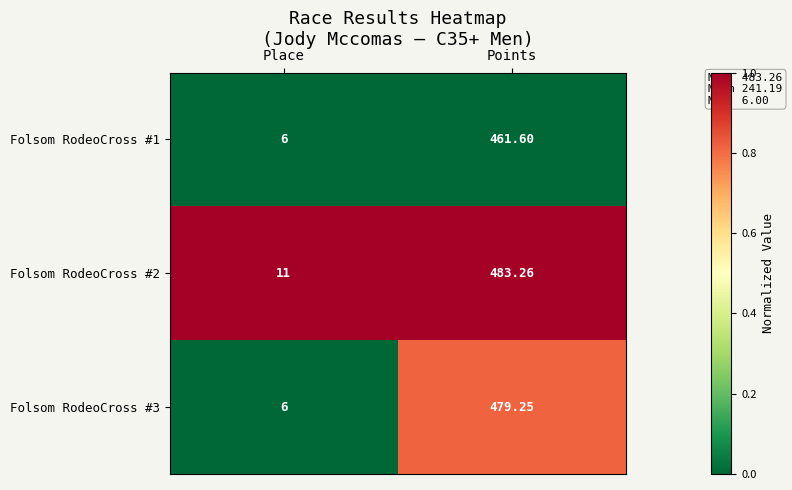

List the series in order of their peak value, lowest first.

Folsom RodeoCross #1, Folsom RodeoCross #3, Folsom RodeoCross #2